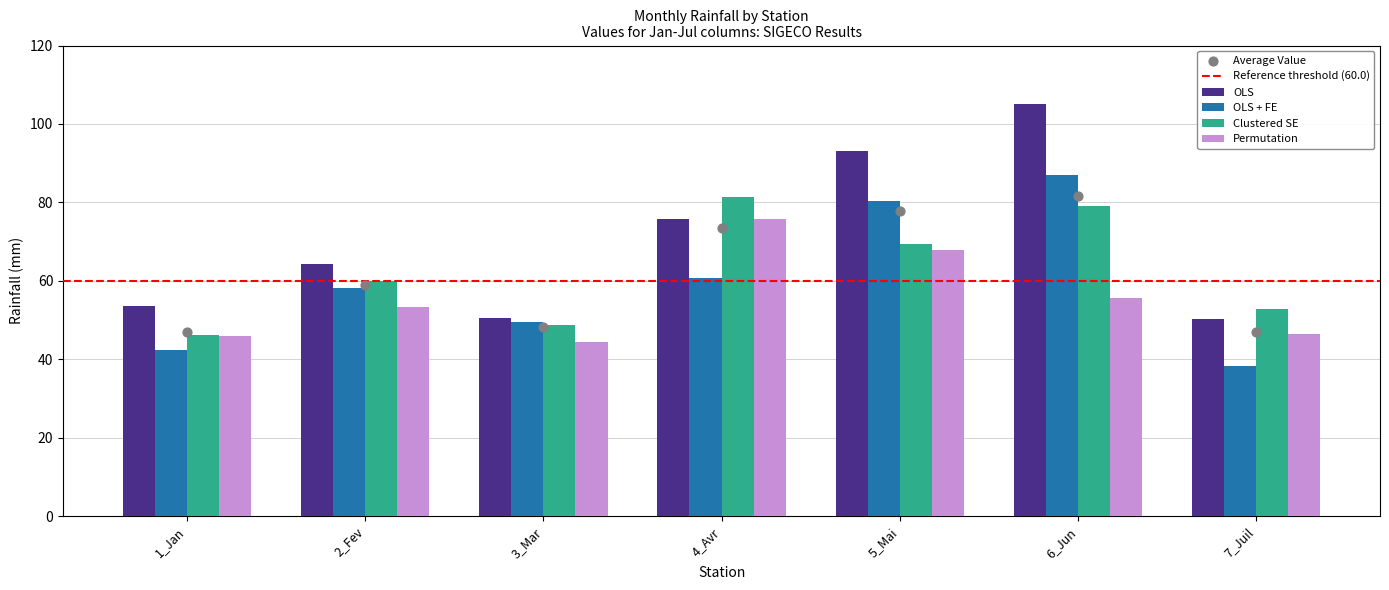

Which series contains the highest Y value?

OLS